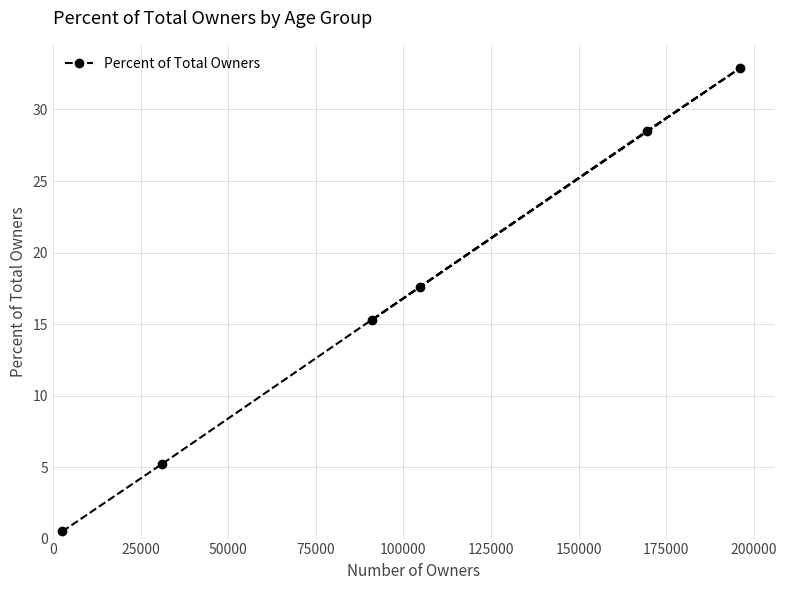

What is the smallest value displayed?

0.5